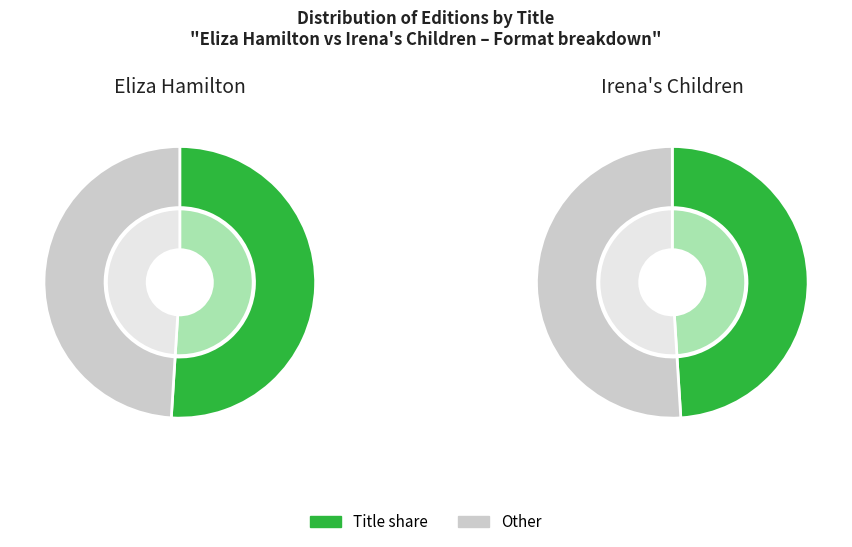

To the nearest percent, what is the combined percentage of Irena's Children and Eliza Hamilton?

100%